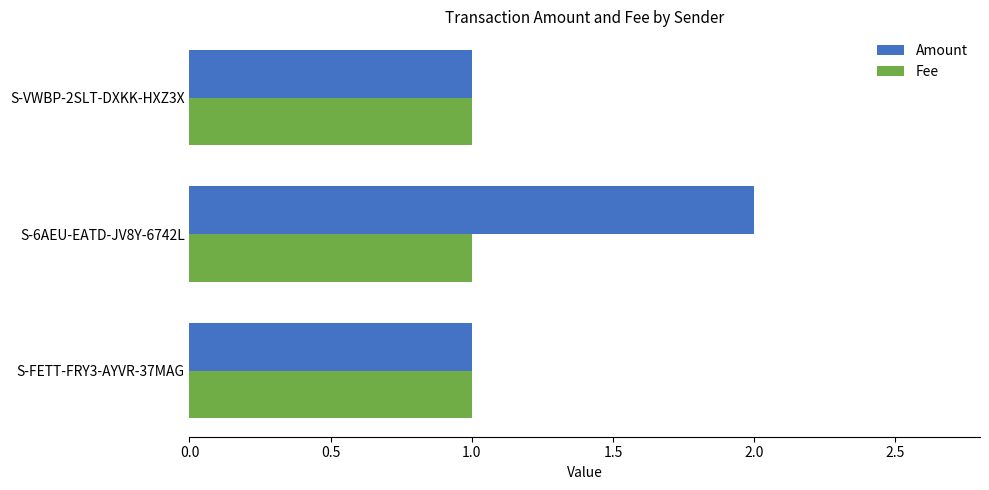

Count the number of data series in this chart.

2